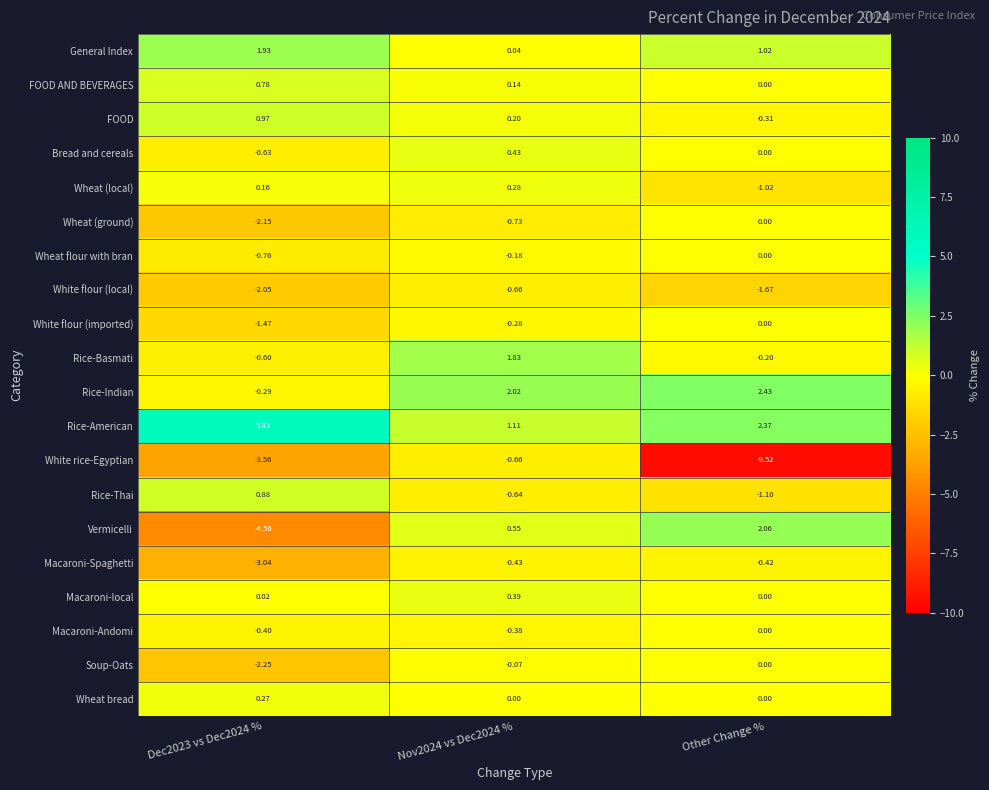

At which label does Rice-Indian reach its peak?

Other Change %